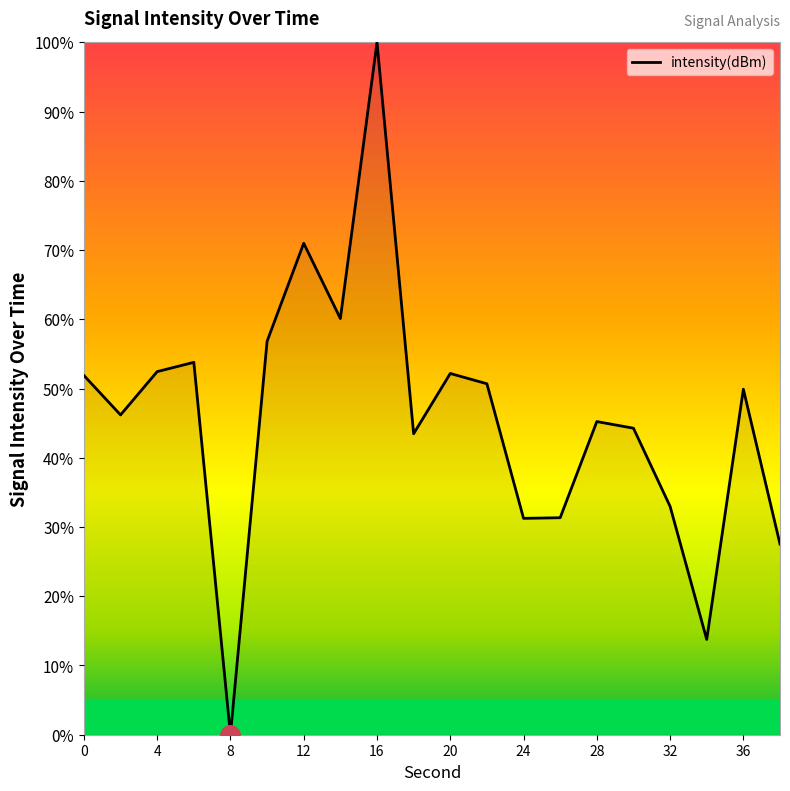

What is the maximum value shown in the chart?

100.0